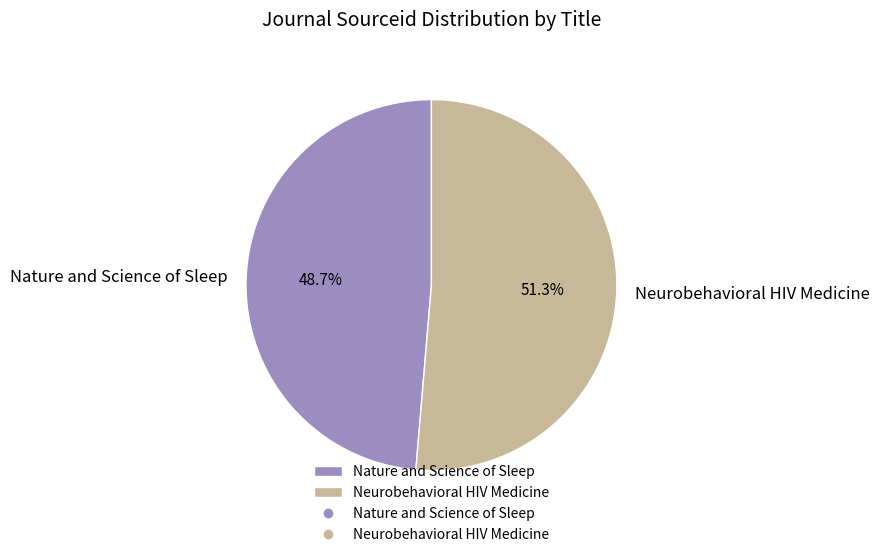

What is the majority slice?

Neurobehavioral HIV Medicine